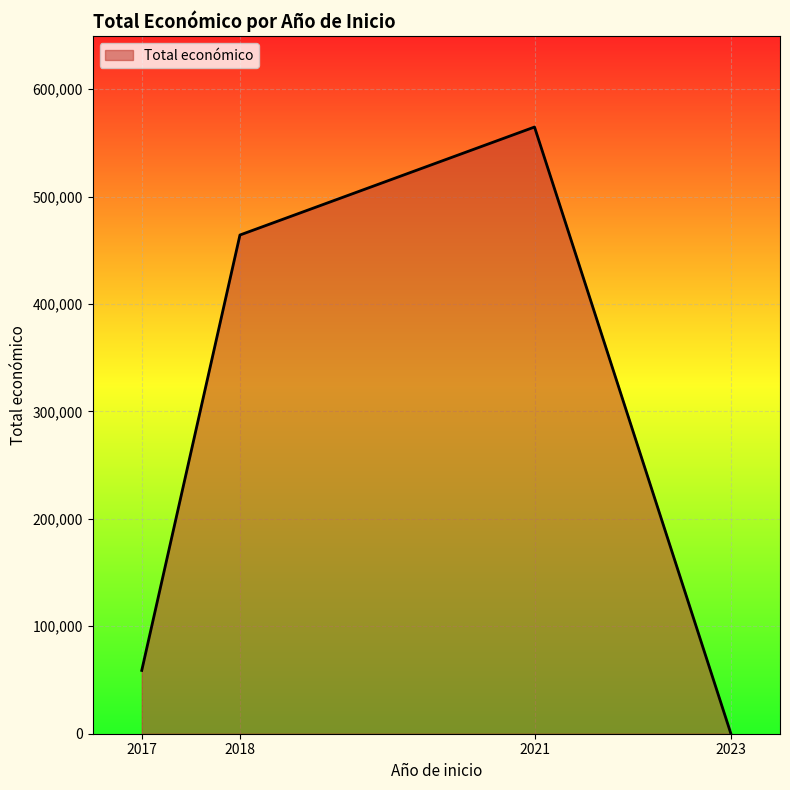

At which category does the data reach its first local peak?

2021